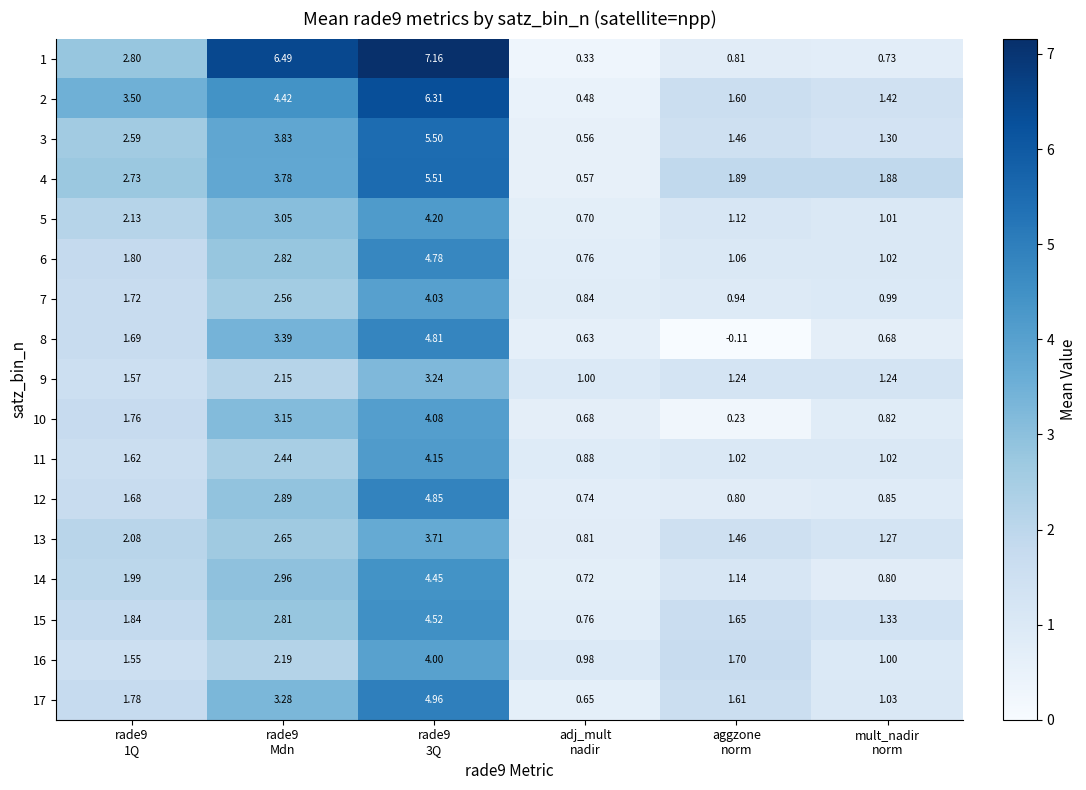

How many categories are shown in the chart?

6